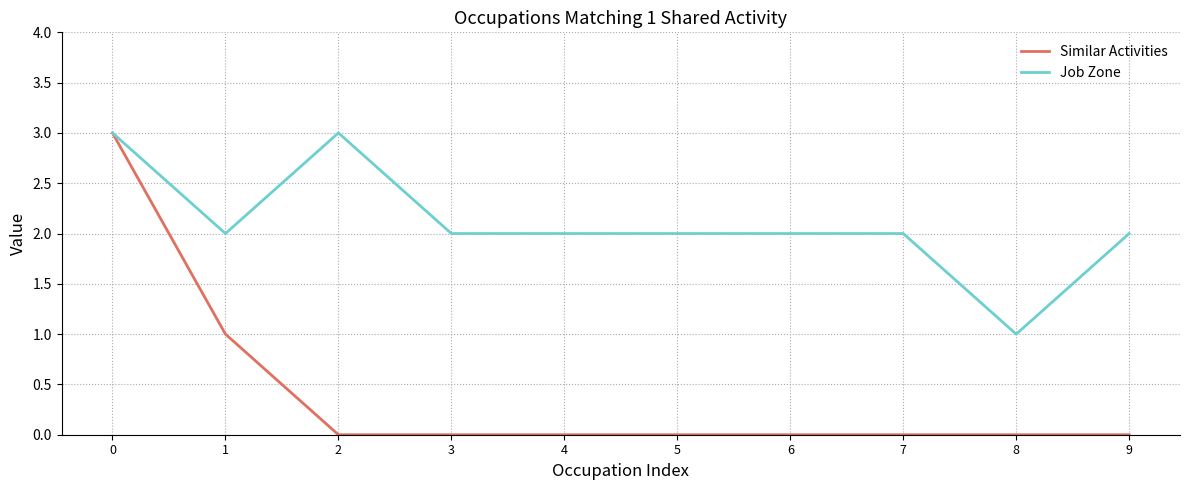

What is the maximum value shown in the chart?

3